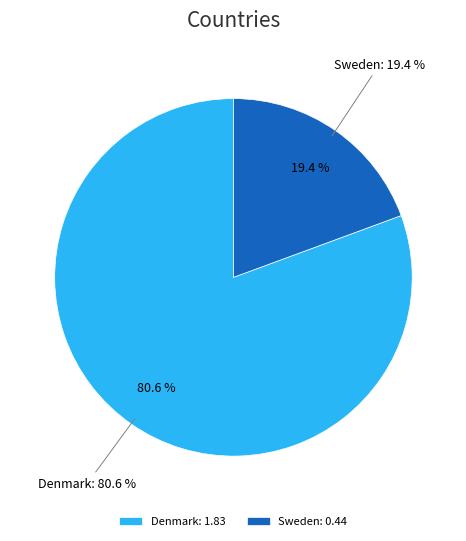

To the nearest percent, what is the difference between the Denmark and Sweden slice percentages?

61%